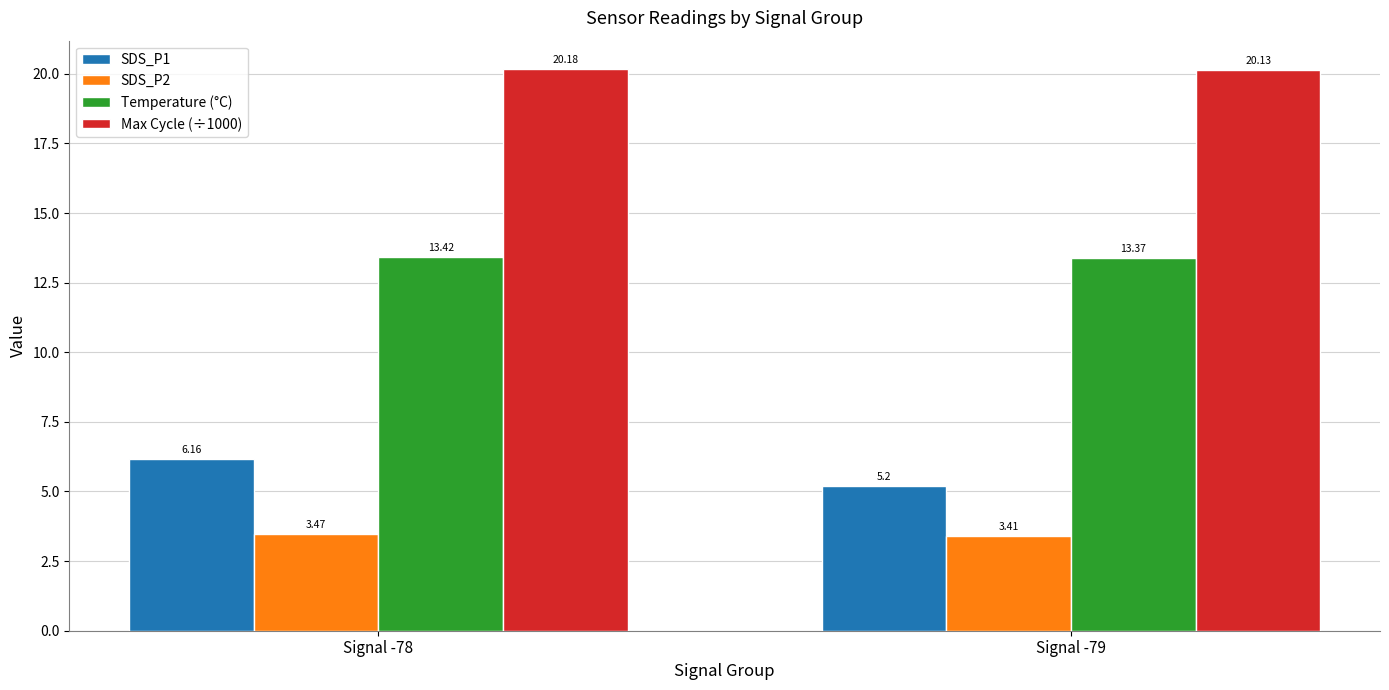

Rank the categories by SDS_P1 value from lowest to highest.

Signal -79, Signal -78